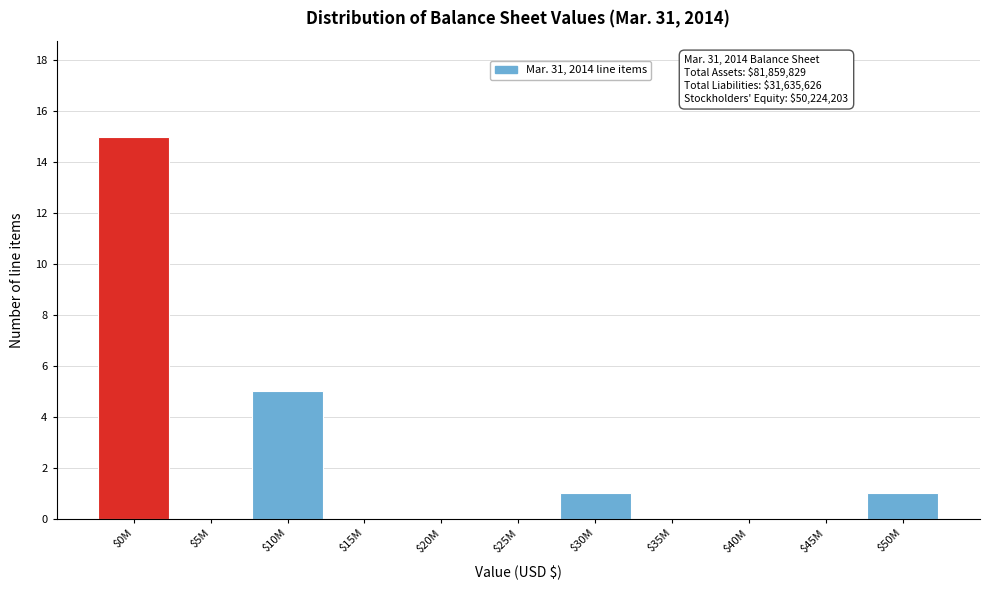

Is it true that the value at $45M is 0?

True